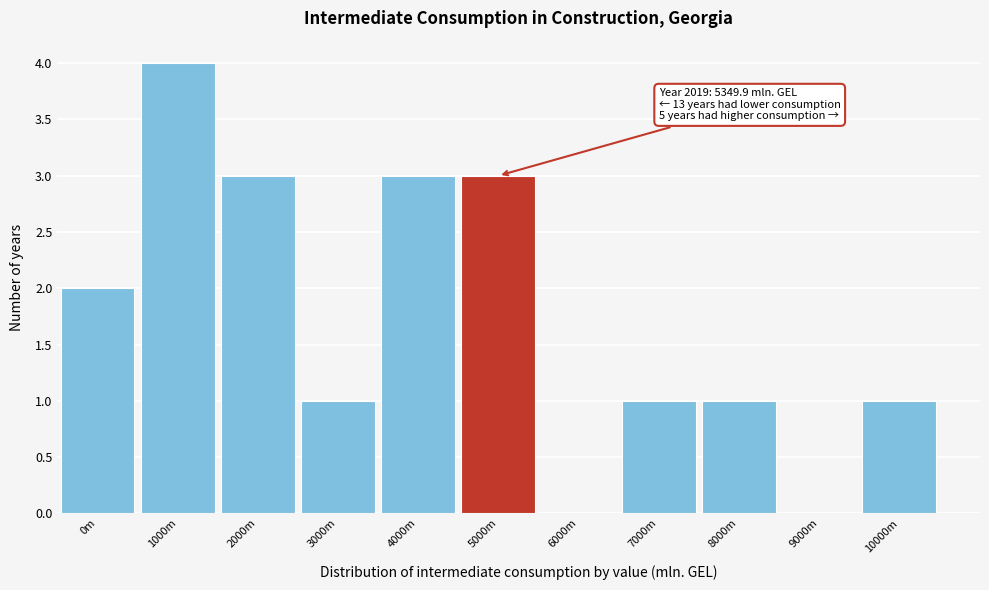

Reading right to left, list all the values displayed in this chart.

10000m=1	9000m=0	8000m=1	7000m=1	6000m=0	5000m=3	4000m=3	3000m=1	2000m=3	1000m=4	0m=2